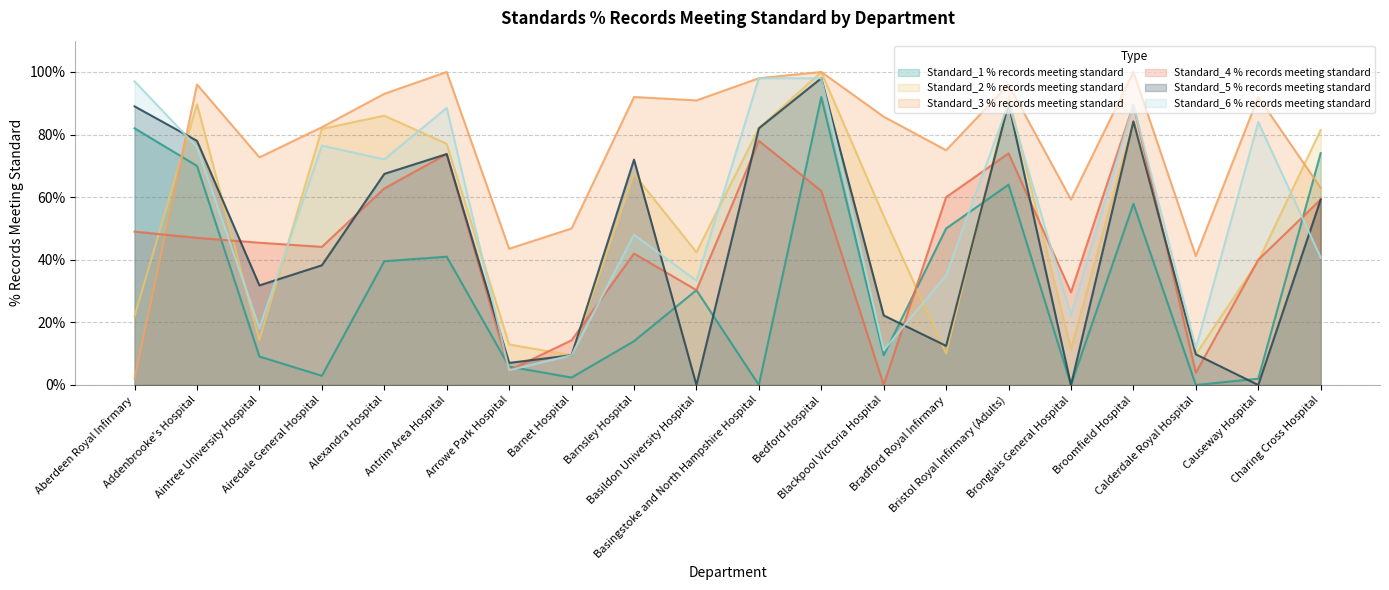

Which category has the lowest value across all series?

Basingstoke and North Hampshire Hospital